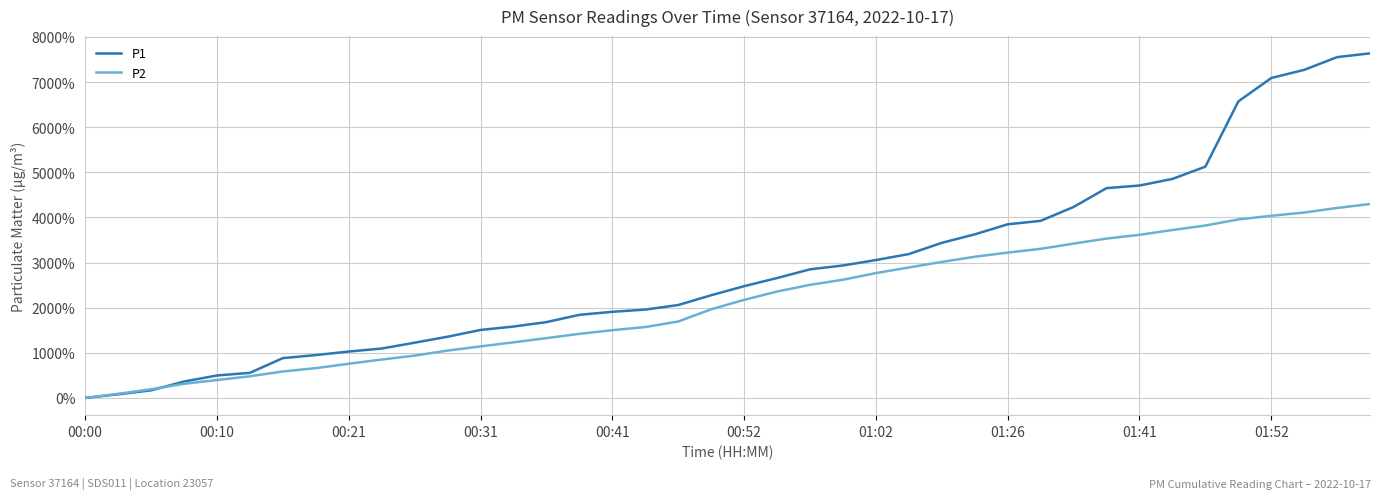

Does the chart display data point markers on the line(s)?

No